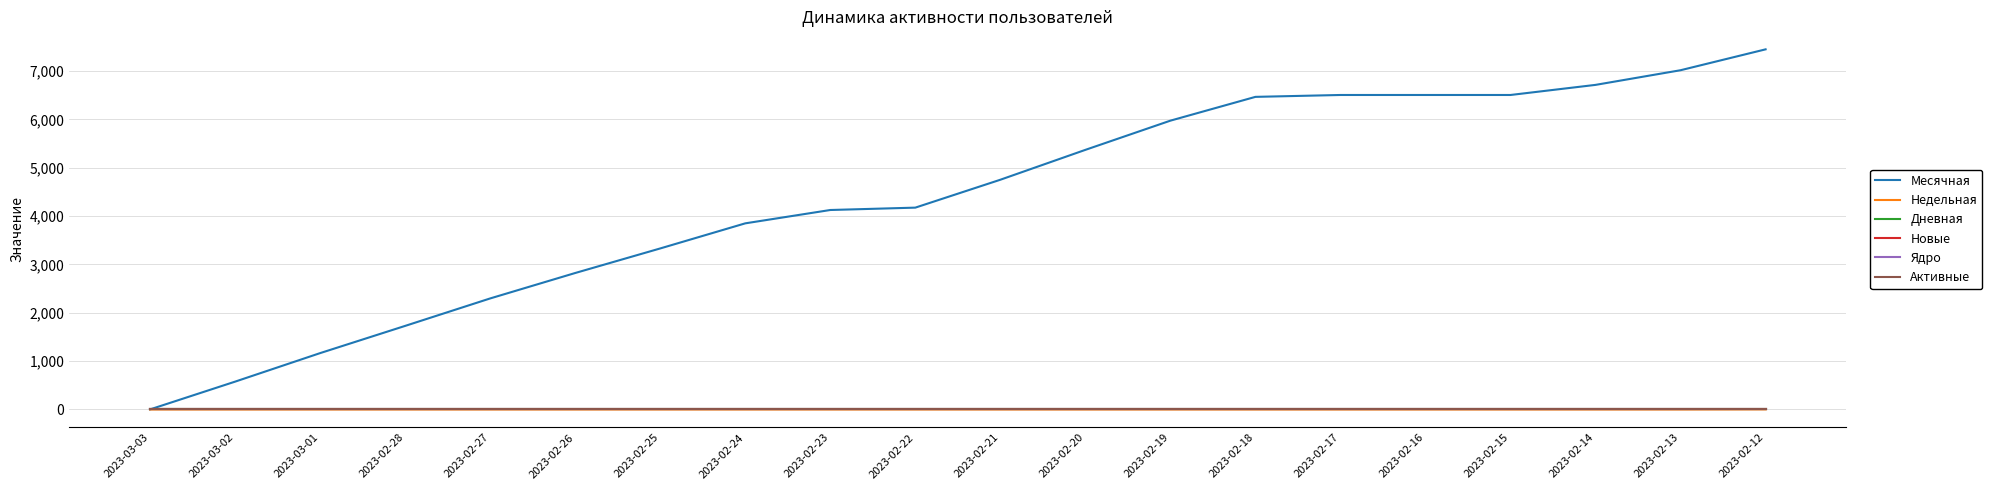

True or false: Месячная has more than 1 interior local peaks.

False